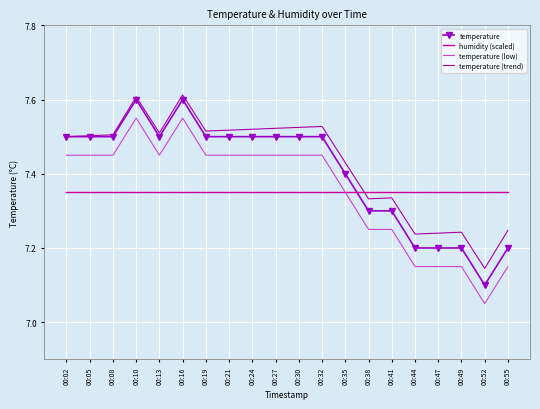

What is the difference between the maximum and minimum values in the temperature (trend) series?

0.5